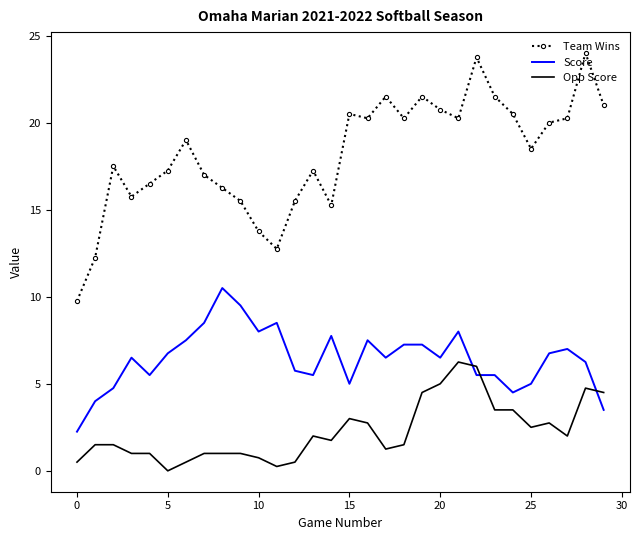

What is the minimum value for Team Wins?

9.8